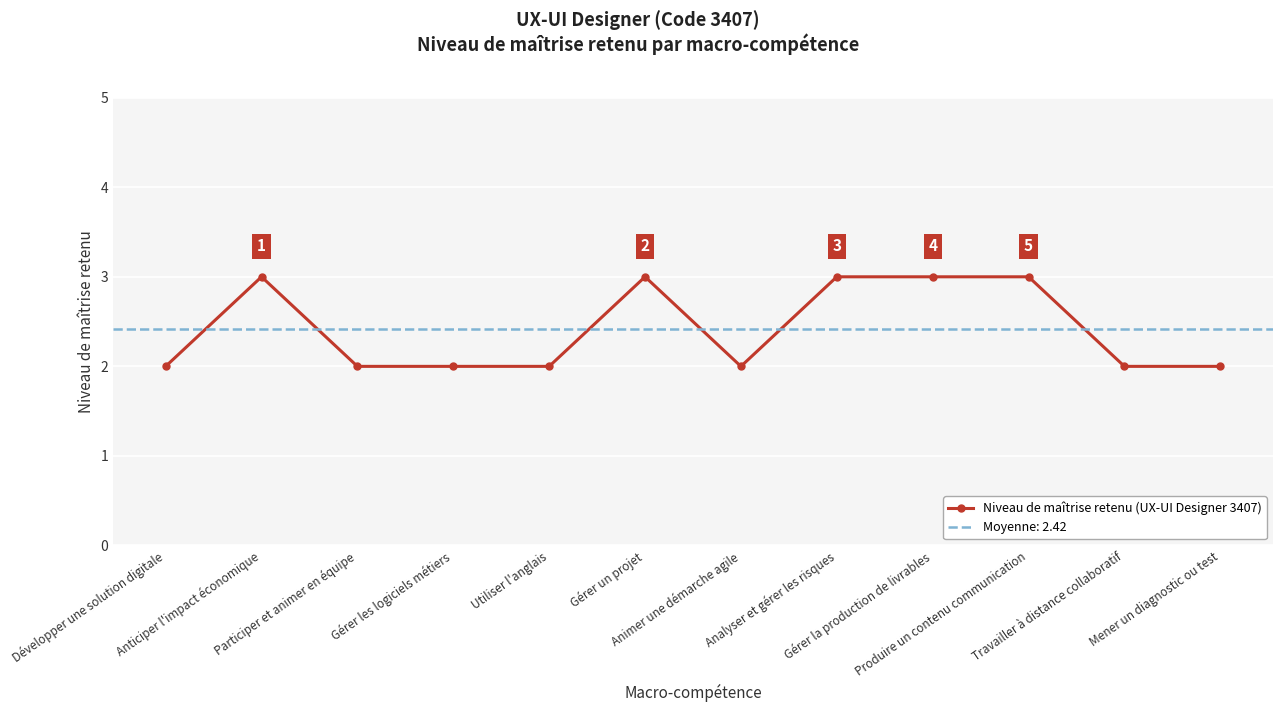

Where is the first local minimum?

Animer une démarche agile